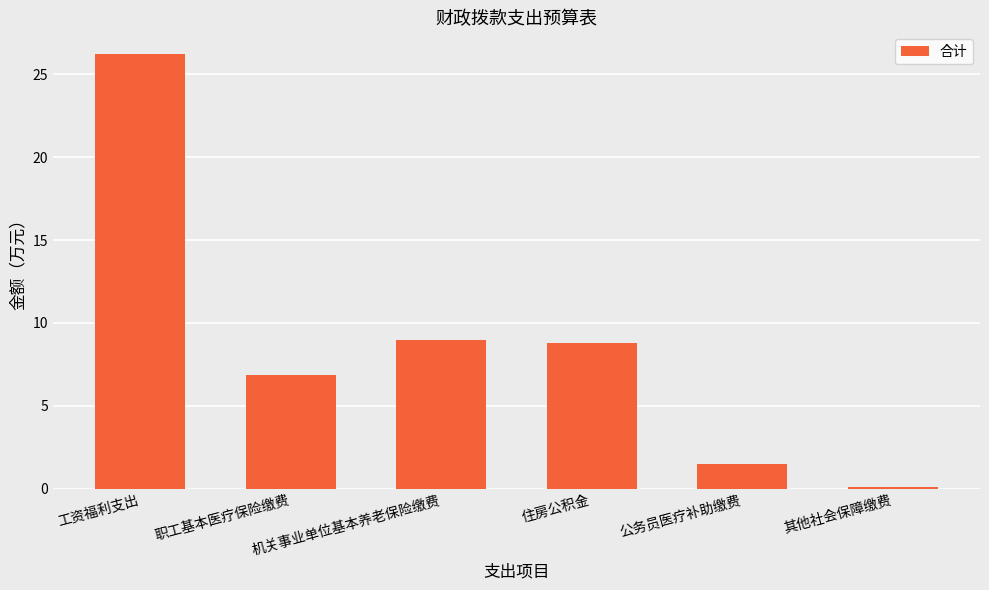

What is the difference between the maximum and minimum values?

26.1